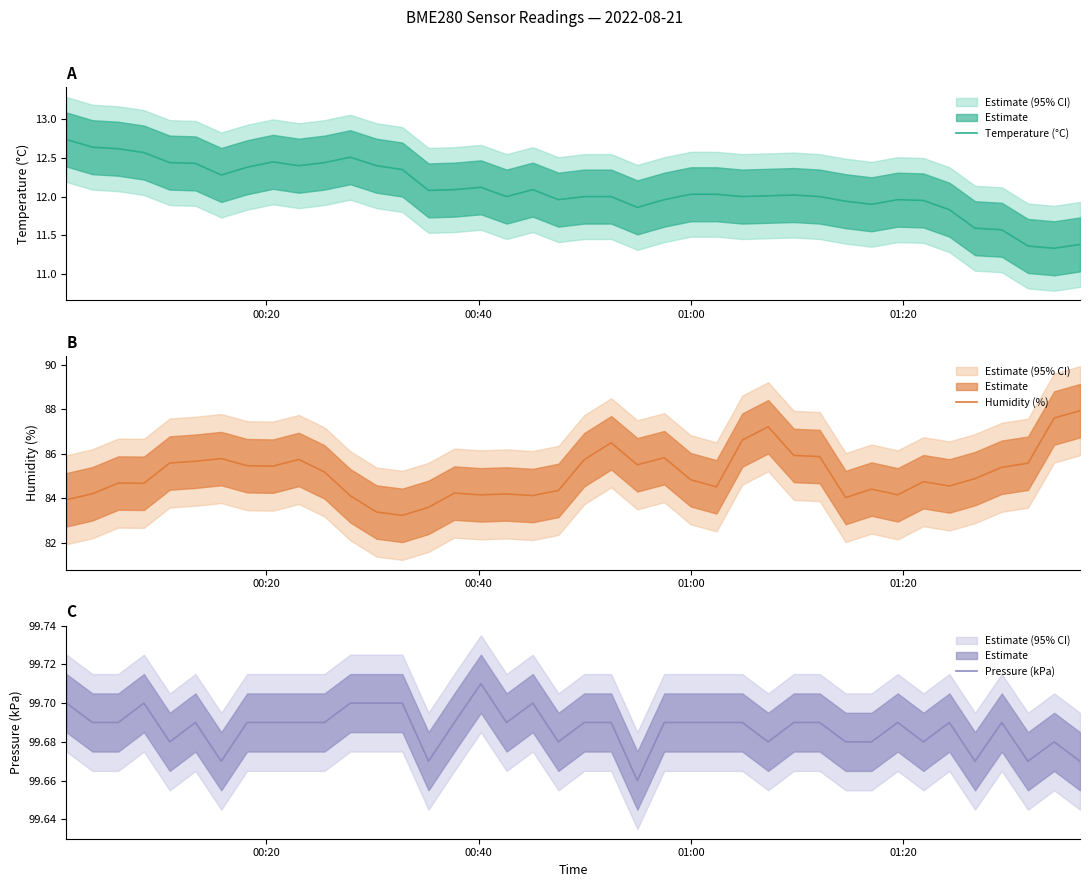

True or false: Pressure (kPa) and Temperature (°C) cross at least once.

False